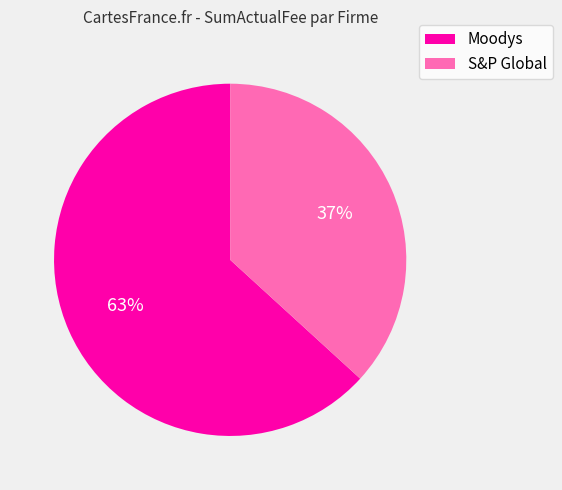

To the nearest percent, what is the difference between the largest and smallest slice percentages?

26%